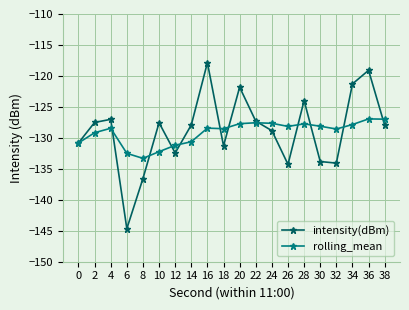

What is the maximum value shown in the chart?

-117.9